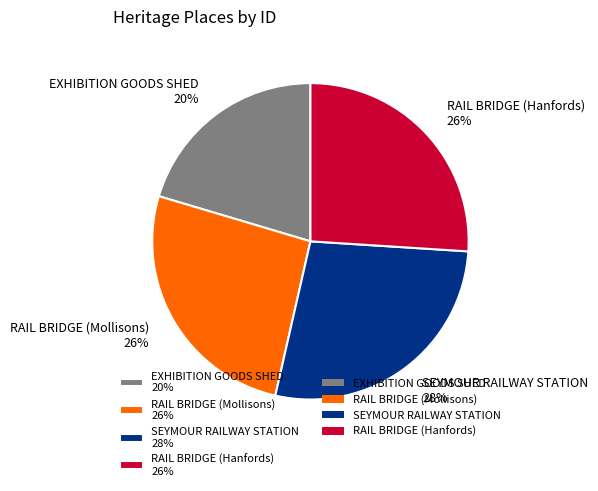

The EXHIBITION GOODS SHED slice represents 33% of the pie. True or false?

False